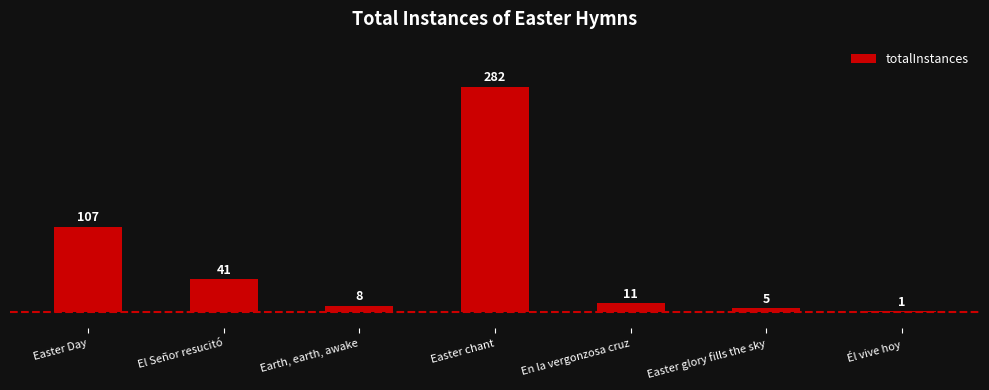

Reading left to right, transcribe all the data shown in this chart.

107	41	8	282	11	5	1